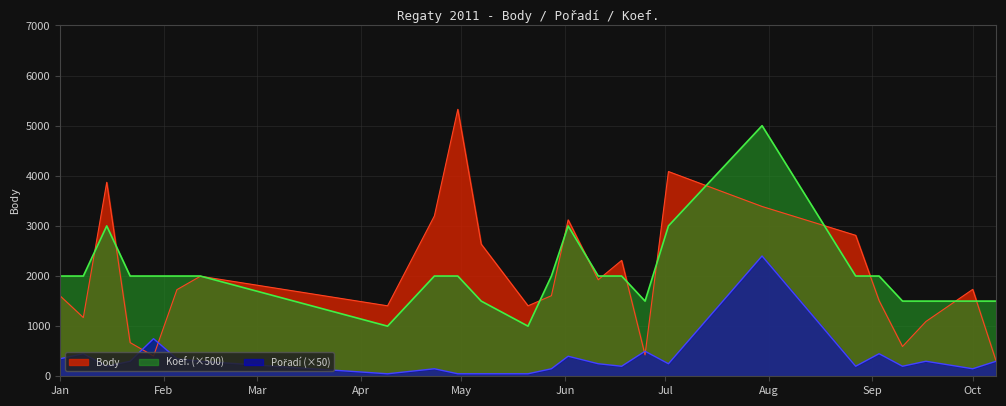

Is it true that Pořadí equals 150 at 2011-04-23?

True